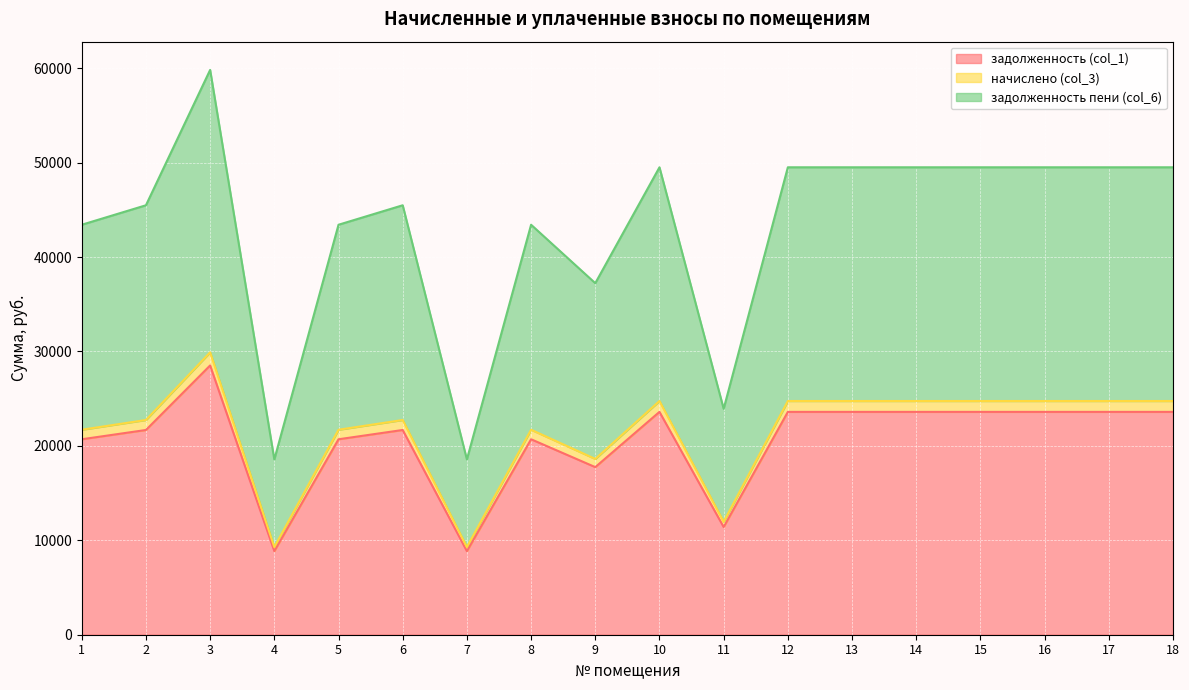

What is the difference between the maximum and minimum values in the задолженность (col_1) series?

19667.2